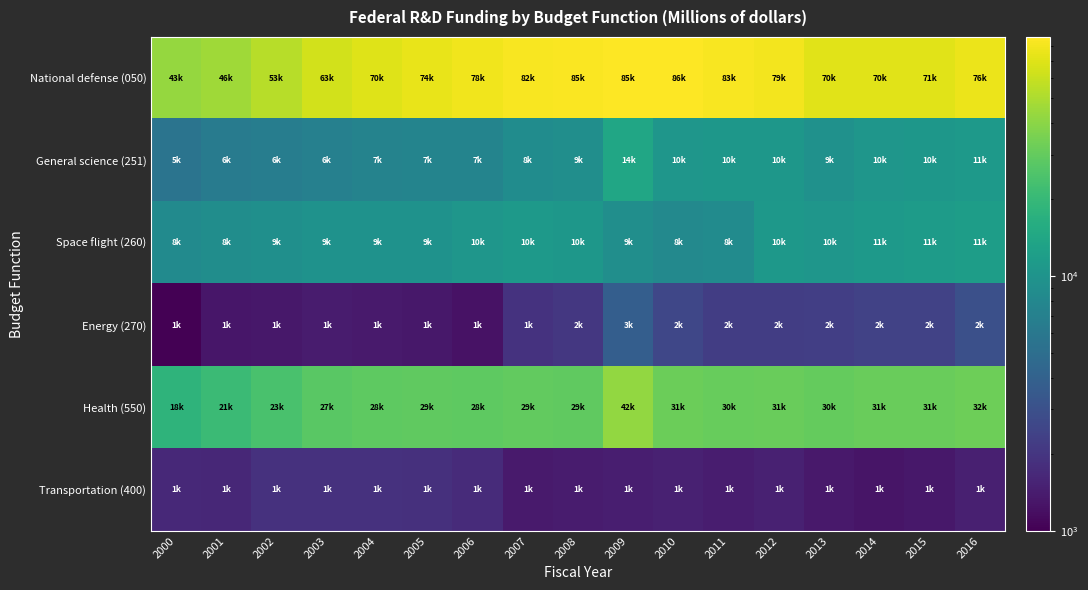

List the series in order of their peak value, lowest first.

Transportation (400), Energy (270), Space flight (260), General science (251), Health (550), National defense (050)